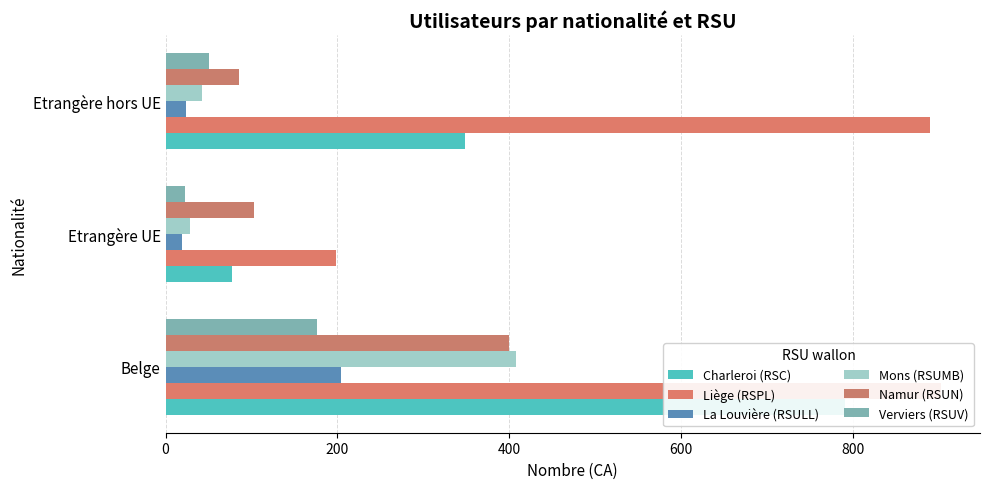

What is the sum of all Liège (RSPL) values?

1991